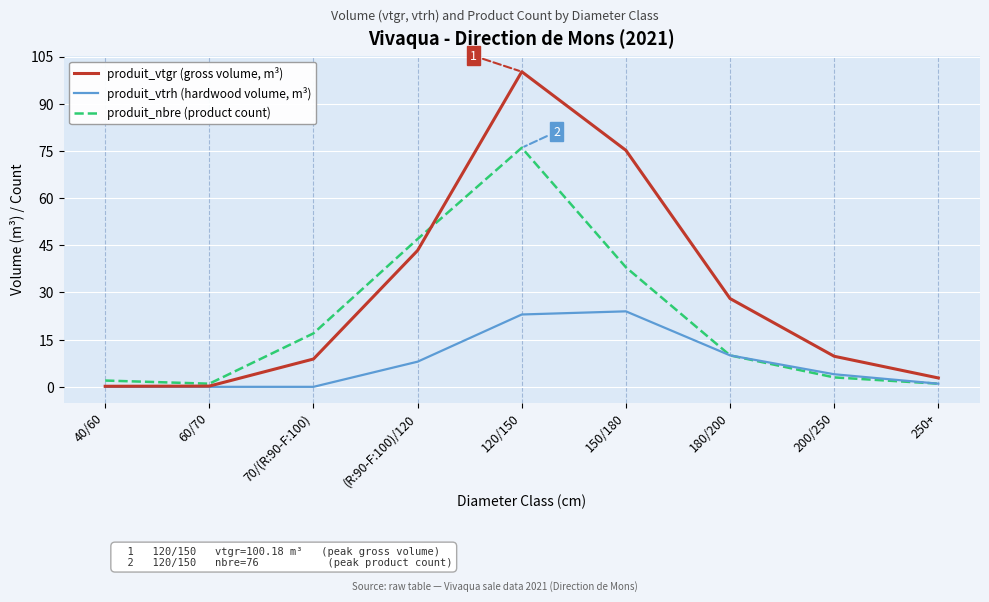

Reading right to left, transcribe all the data shown in this chart.

produit_vtgr (gross volume, m³): 2.8	9.7	28.1	75.2	100.2	43.4	8.8	0.2	0.2
produit_vtrh (hardwood volume, m³): 1.0	4.0	10.0	24.0	23.0	8.0	0.0	0.0	0.0
produit_nbre (product count): 1.0	3.0	10.0	38.0	76.0	47.0	17.0	1.0	2.0